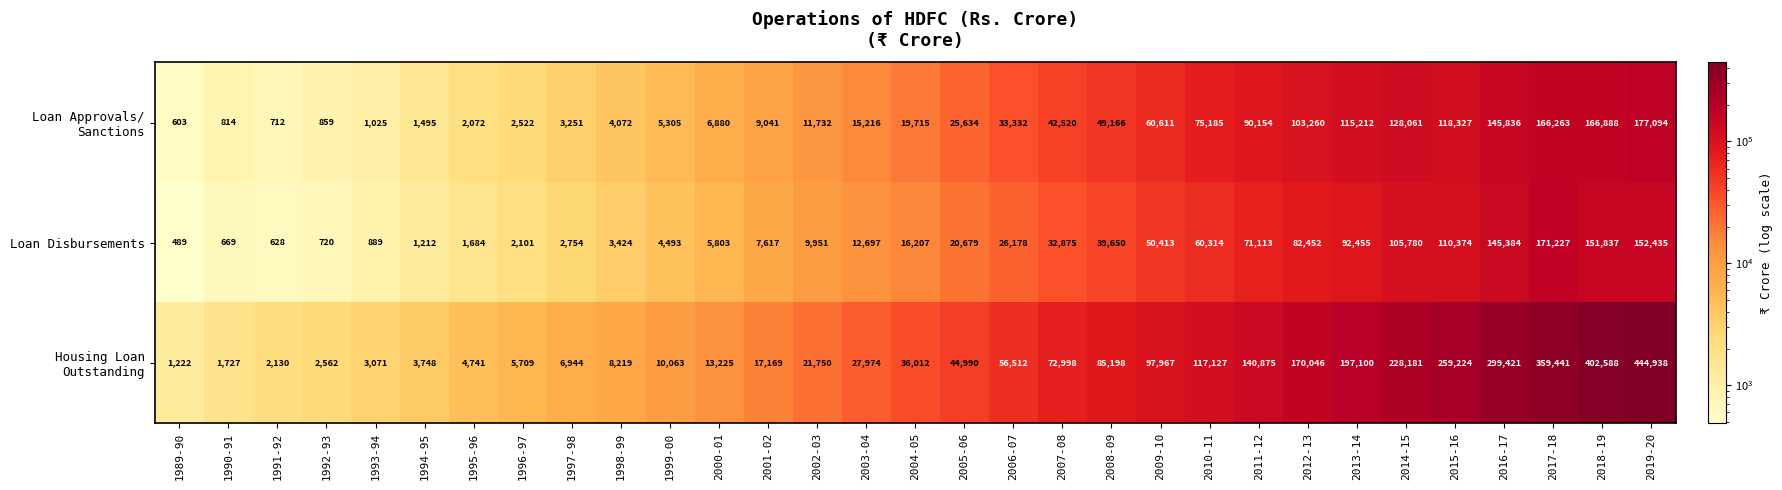

At which category is the sum across all series the highest?

2019-20